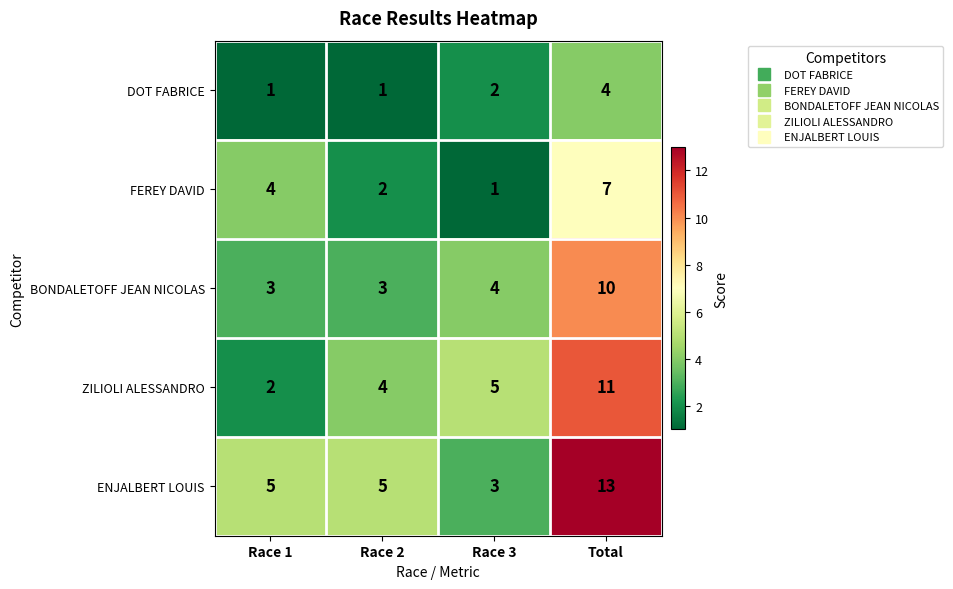

Reading left to right, what are all the values shown in this chart?

DOT FABRICE: Race 1=1	Race 2=1	Race 3=2	Total=4
FEREY DAVID: Race 1=4	Race 2=2	Race 3=1	Total=7
BONDALETOFF JEAN NICOLAS: Race 1=3	Race 2=3	Race 3=4	Total=10
ZILIOLI ALESSANDRO: Race 1=2	Race 2=4	Race 3=5	Total=11
ENJALBERT LOUIS: Race 1=5	Race 2=5	Race 3=3	Total=13